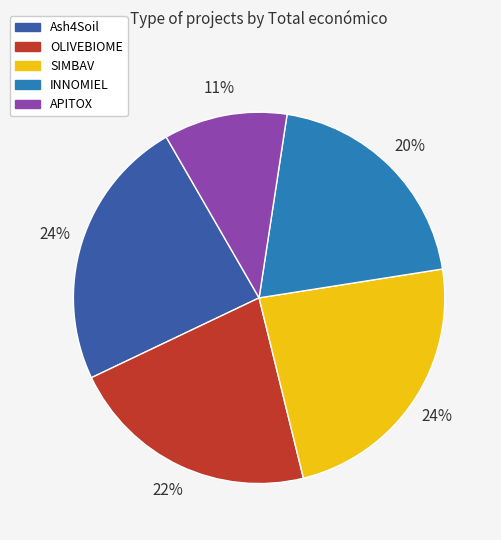

Does OLIVEBIOME account for over 50% of the chart?

No